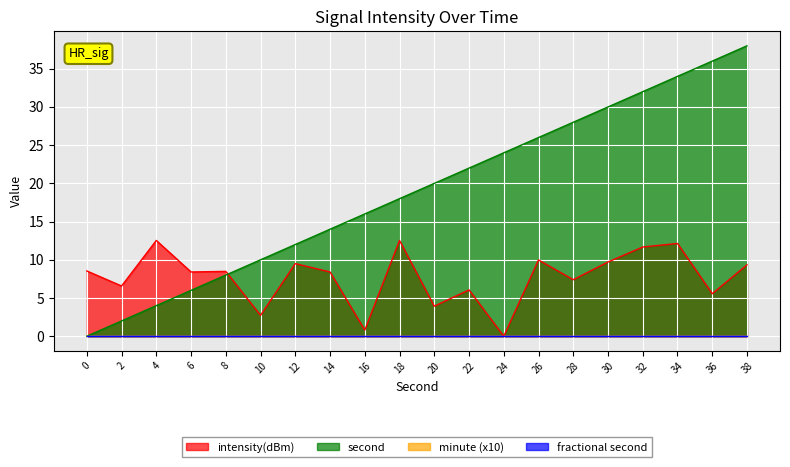

What is the difference between the highest and lowest values at 20?

16.1